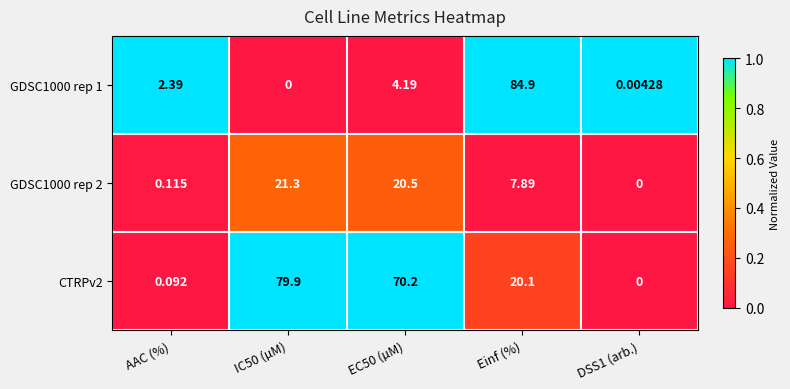

At which category is the sum across all series the highest?

Einf (%)